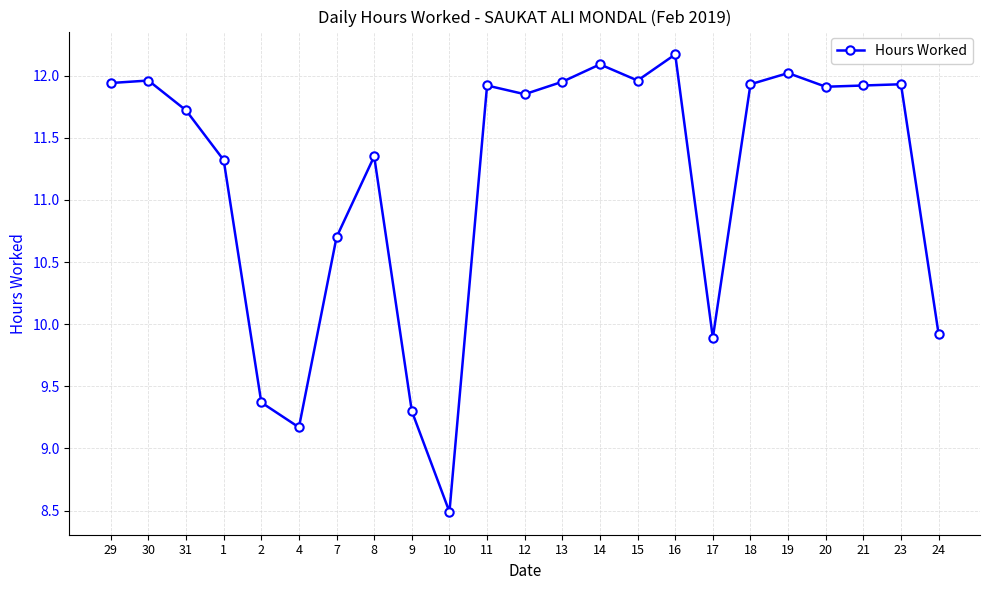

What is the difference between the maximum and second lowest values?

3.0